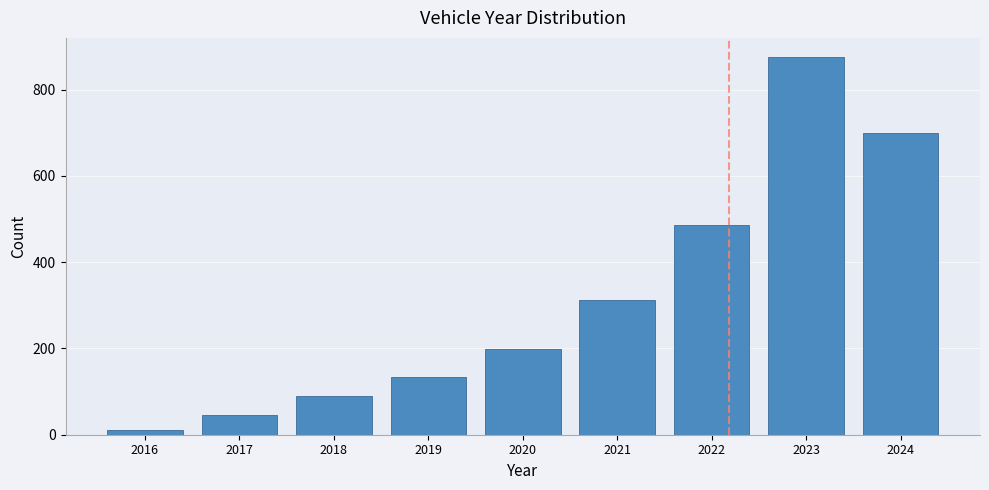

Reading right to left, what are all the values shown in this chart?

2024=700	2023=876	2022=487	2021=312	2020=198	2019=134	2018=89	2017=45	2016=12